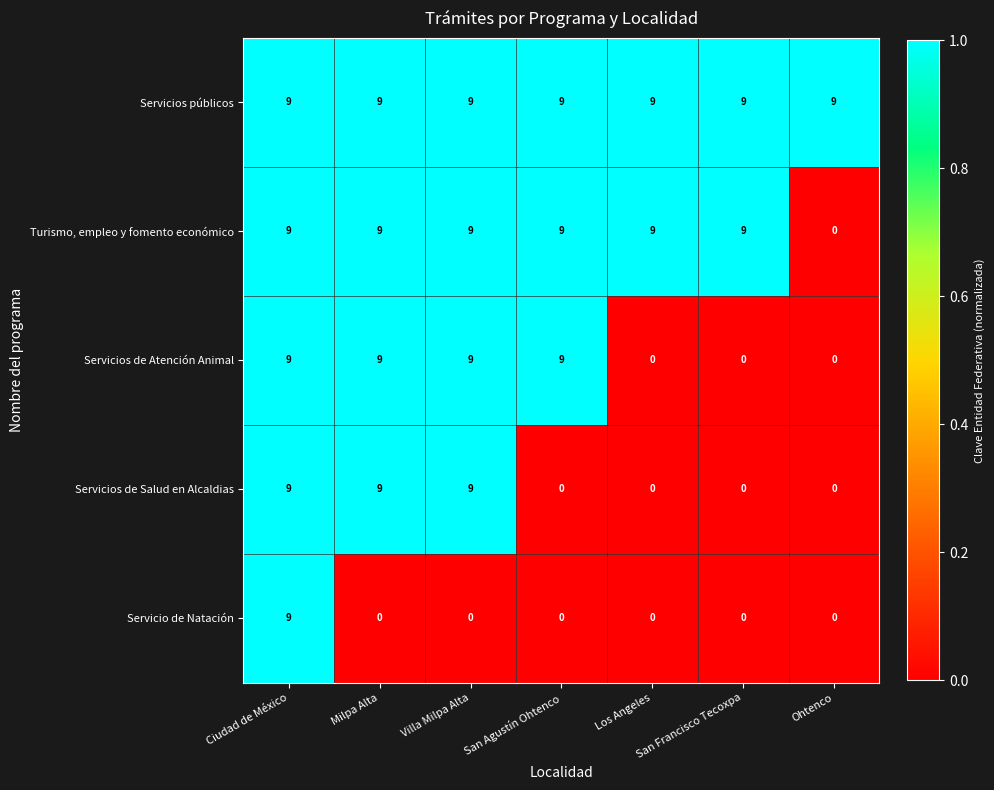

What is the maximum value for Servicios públicos?

9